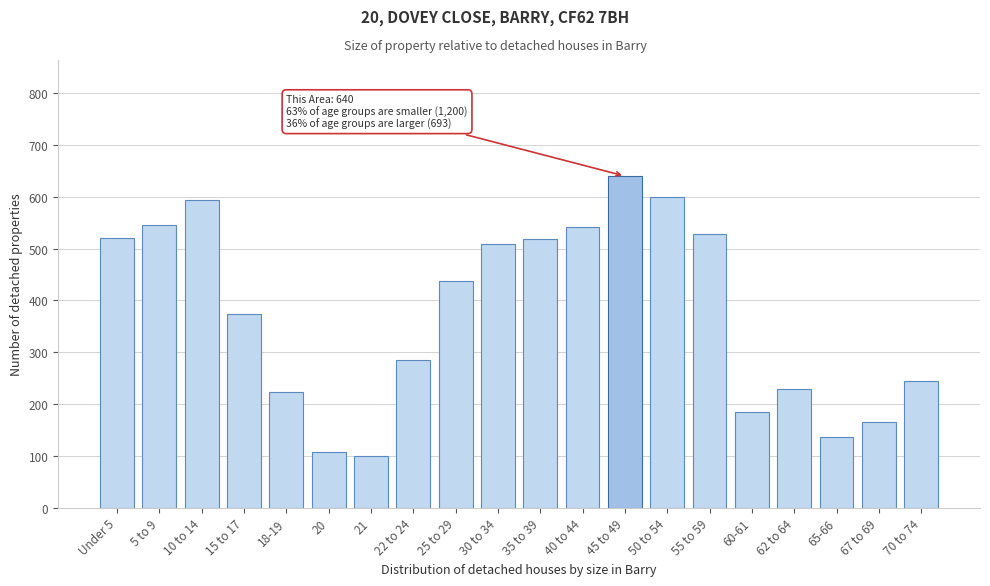

Which label corresponds to the largest value in the chart?

45 to 49